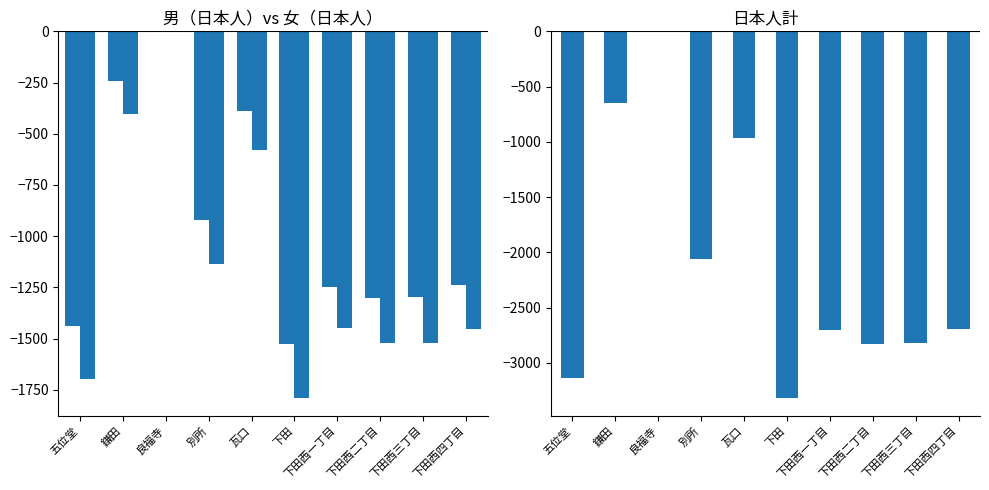

What is the spread (max minus min) of values at 下田西二丁目?

1524